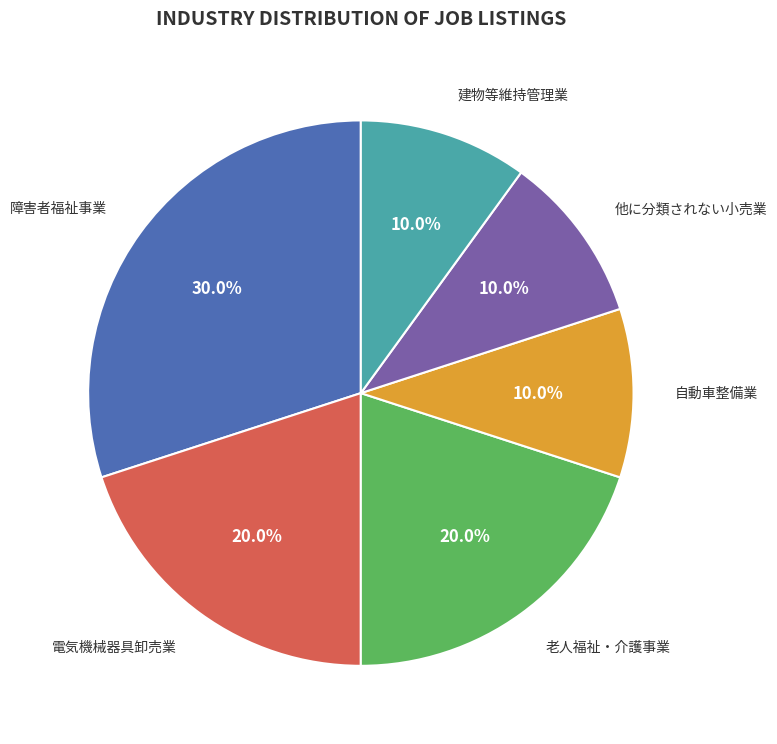

Is there a majority slice in this chart?

No